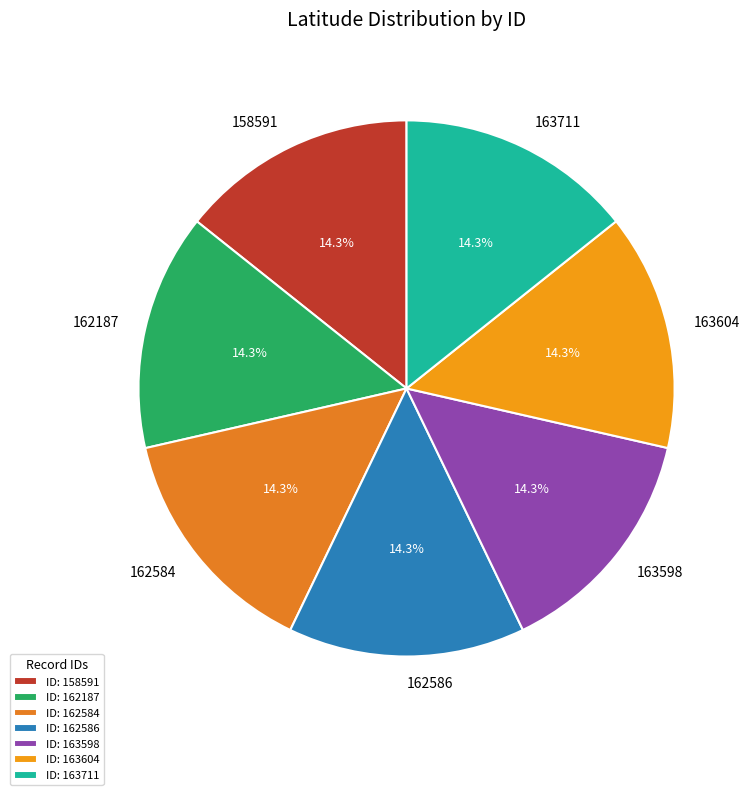

To the nearest percent, what portion does 163711 represent?

14%